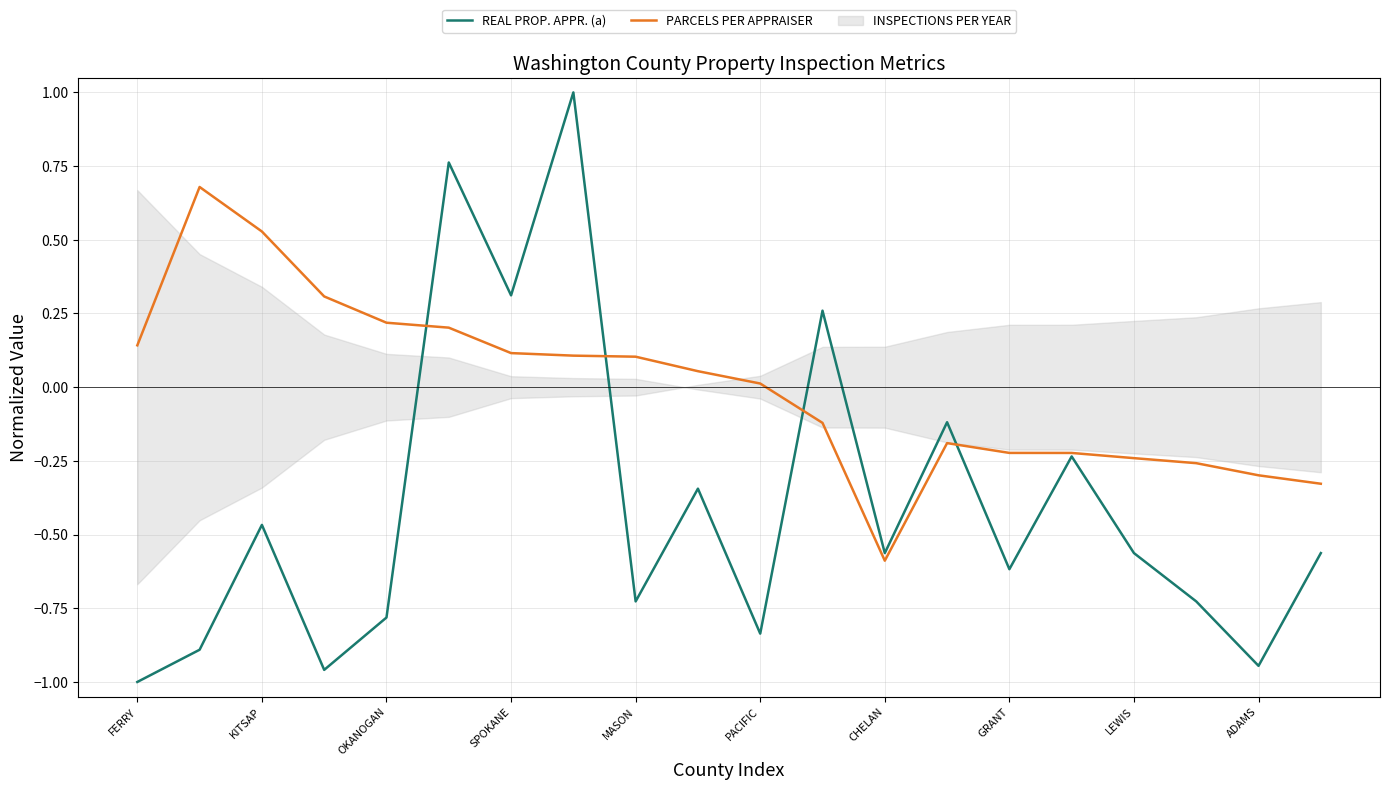

What is the maximum value for REAL PROP. APPR. (a)?

1.0